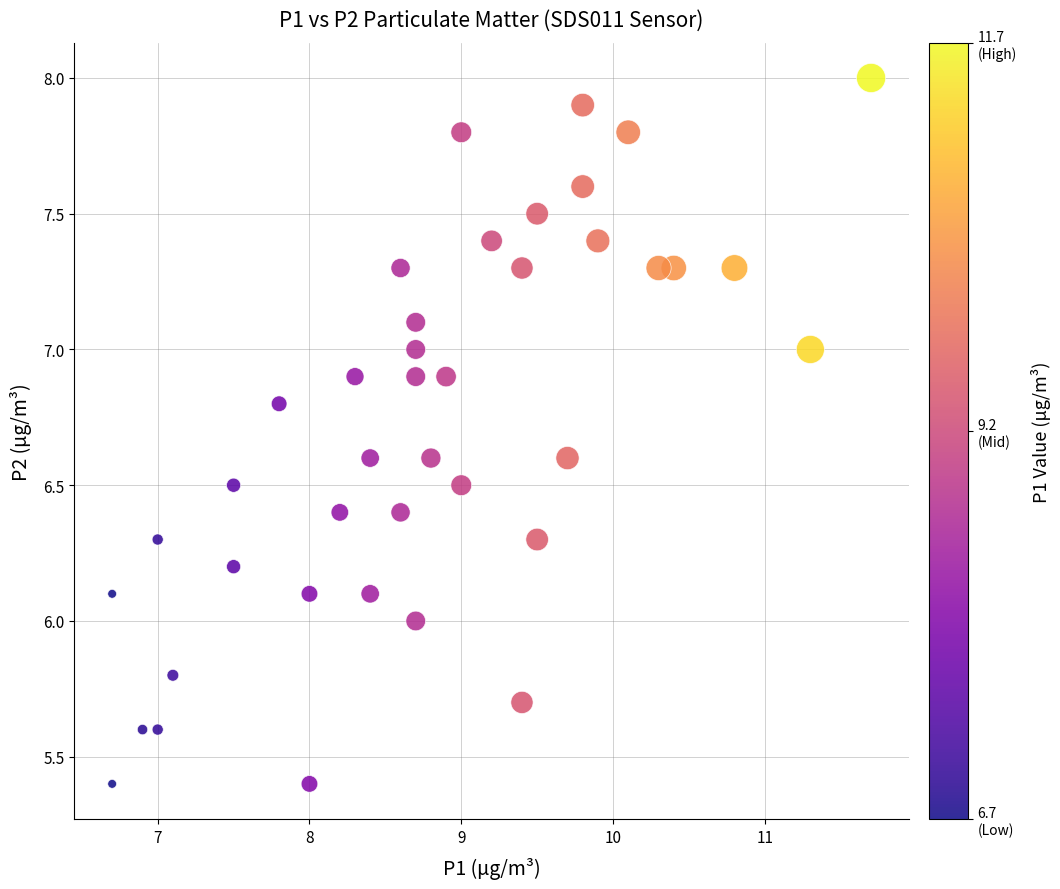

What is the range of Y values (max minus min)?

2.6